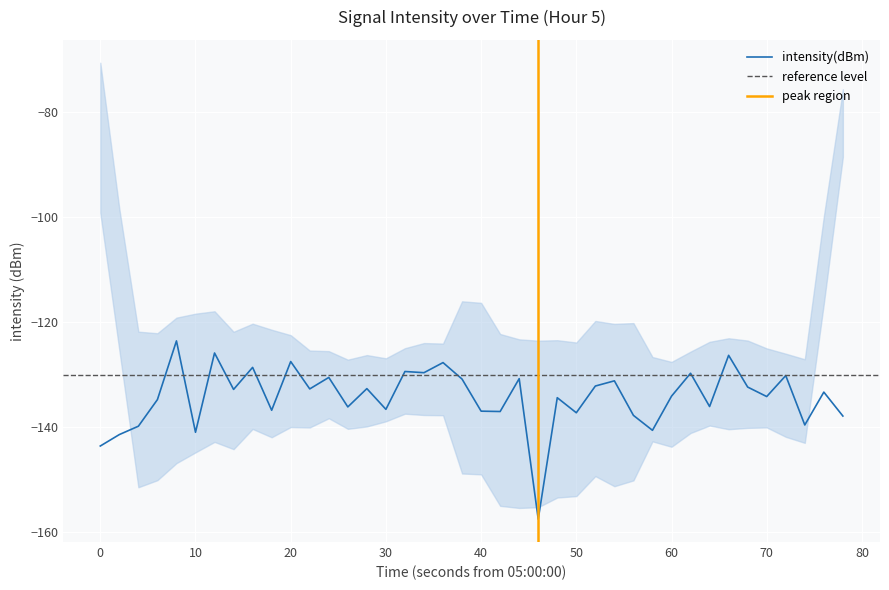

The value of intensity(dBm) at 0 is -33.7. True or false?

False